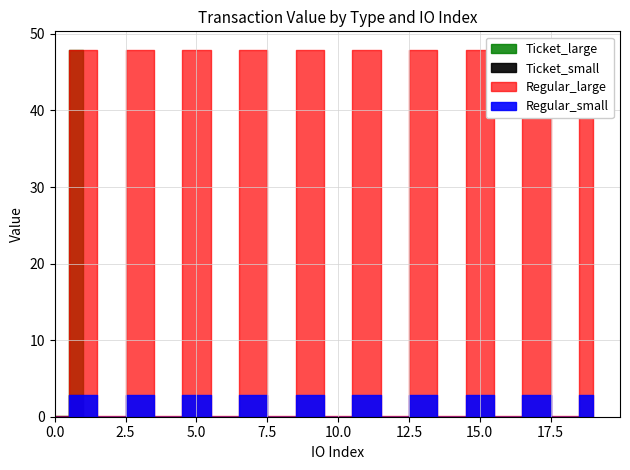

True or false: Regular_small has more than 2 interior local peaks.

False